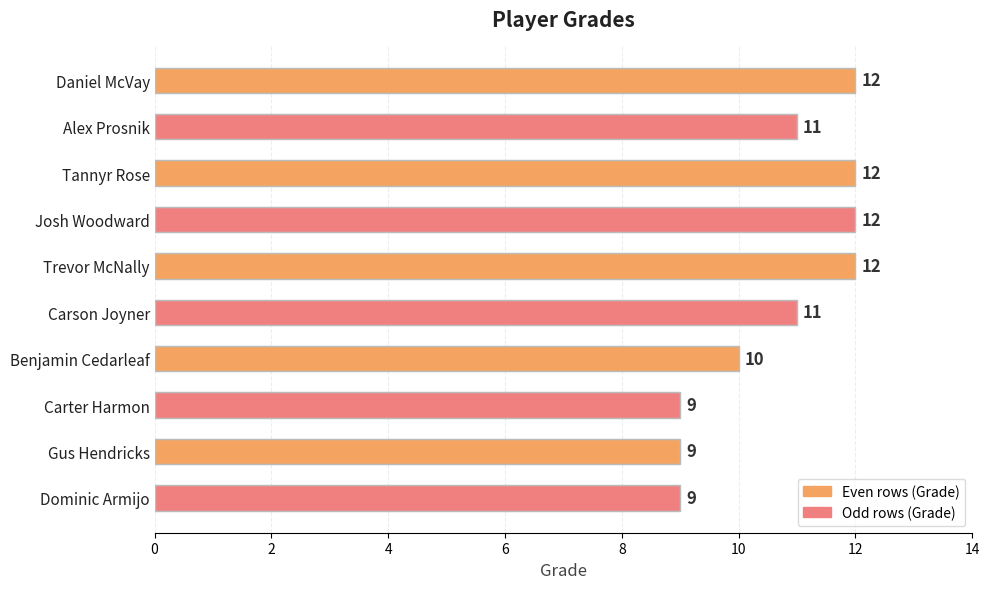

What is the value of the 3rd bar from the top?

12